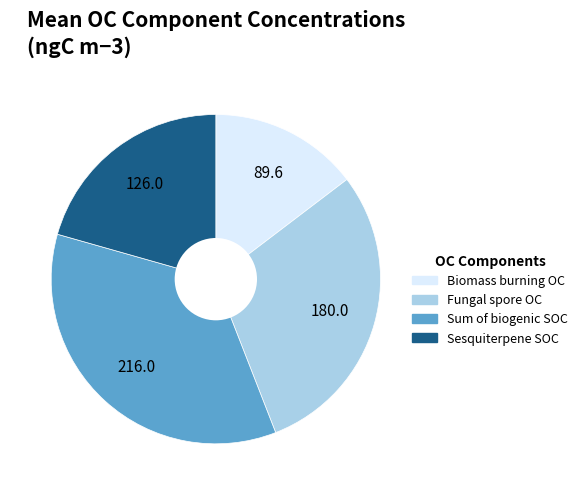

Combined, do Sesquiterpene SOC and Biomass burning OC account for over 50%?

No